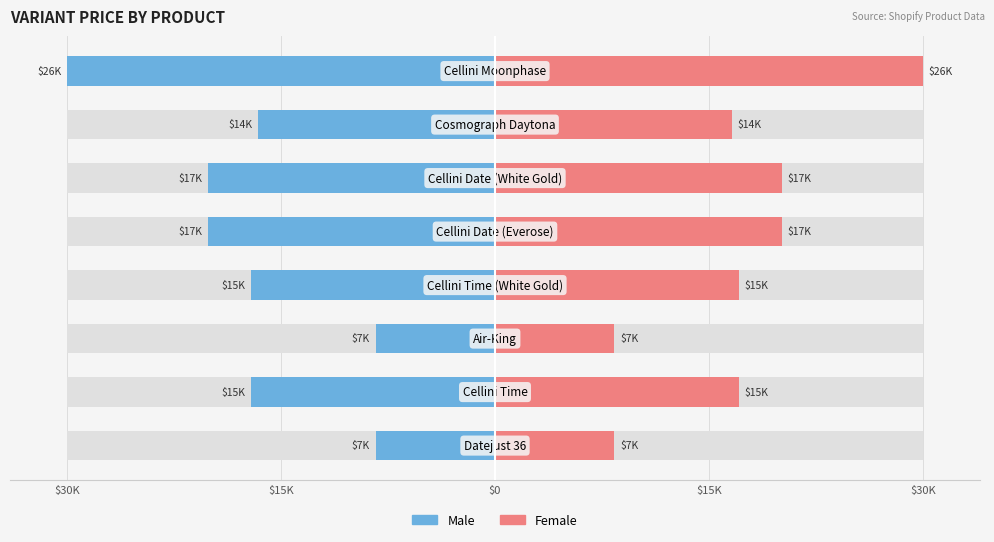

Rank the series by their average value, from highest to lowest.

Female, Male